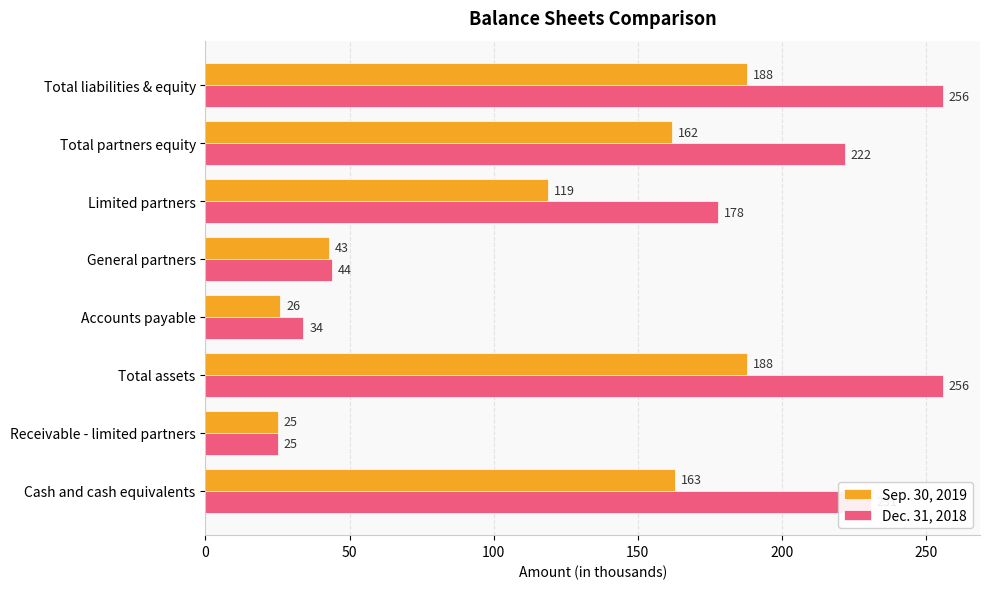

Is the value of Dec. 31, 2018 at General partners greater than the value of Sep. 30, 2019 at Cash and cash equivalents?

No